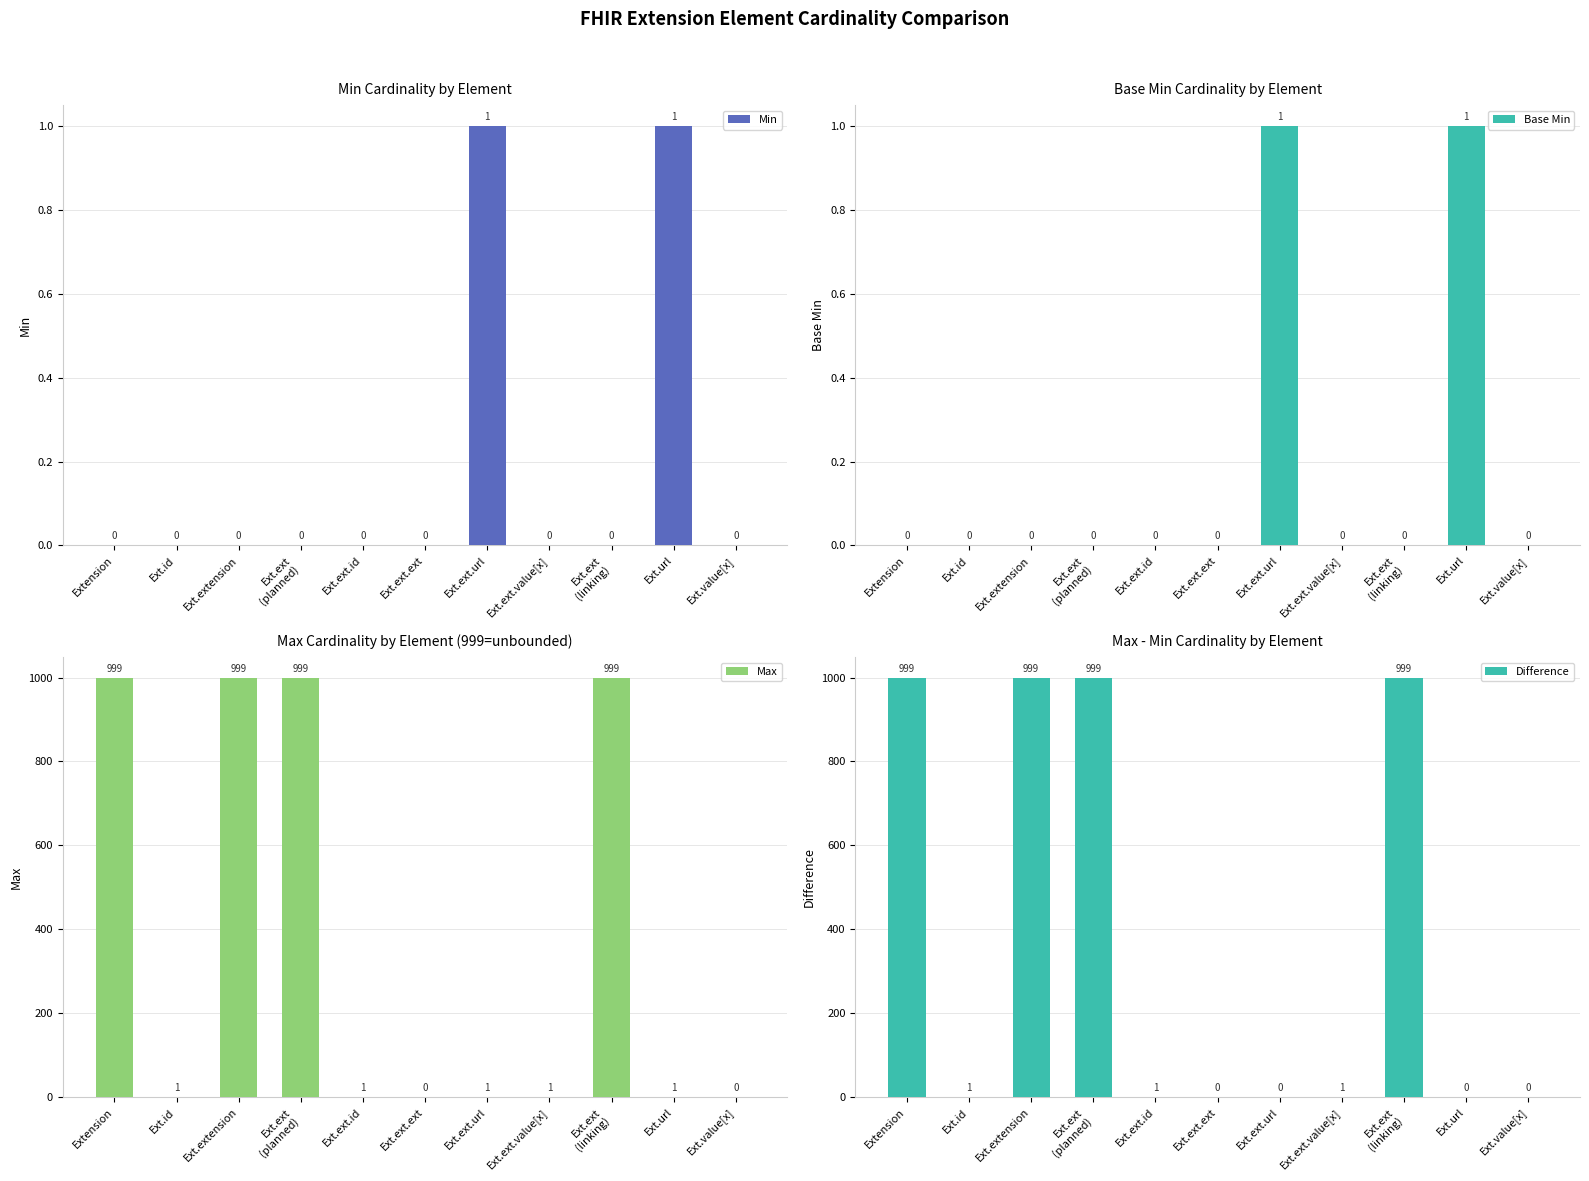

What position from the left is Ext.ext.id?

5